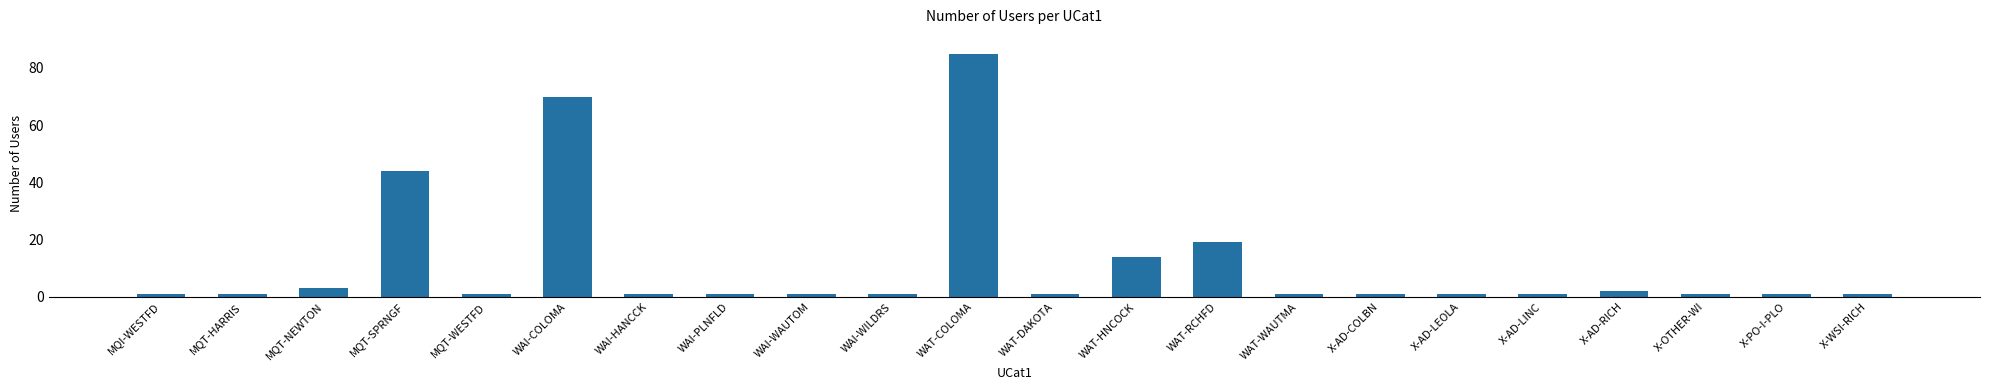

What is the maximum value shown in the chart?

85